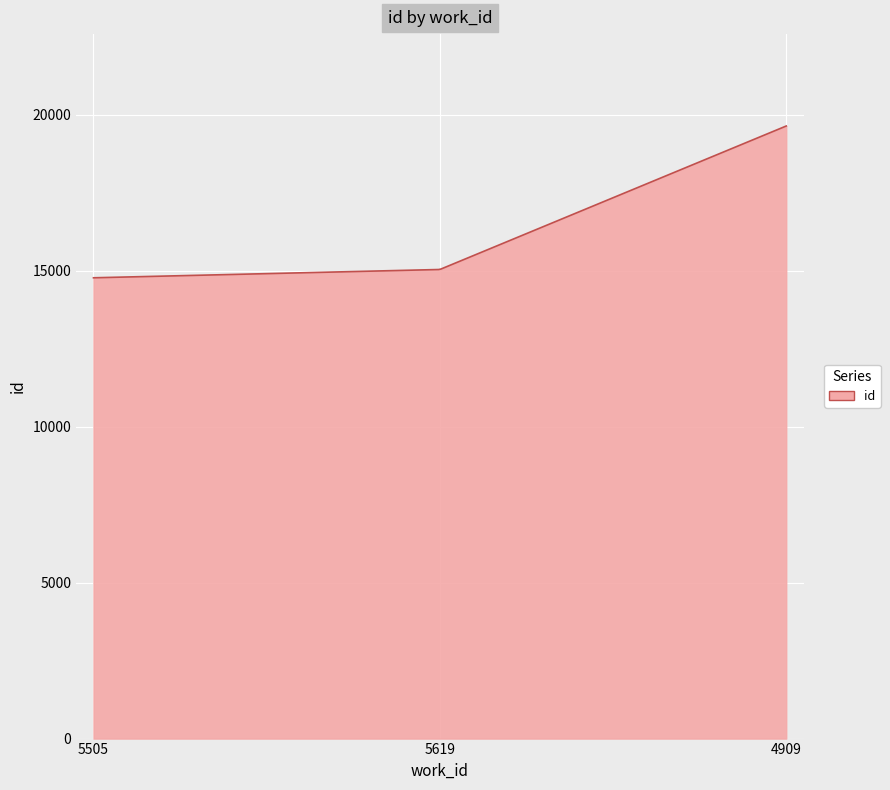

What is the minimum value shown in the chart?

14770.0